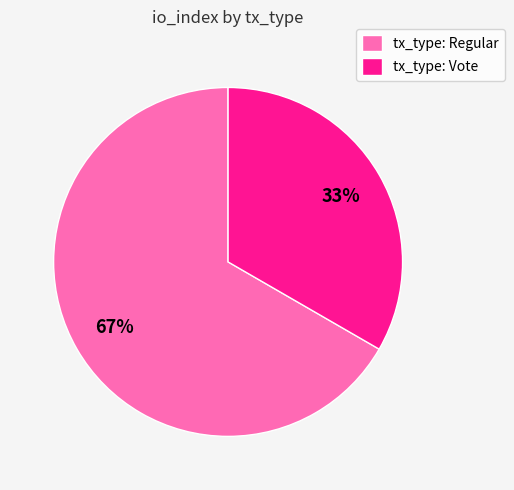

Is the sum of tx_type: Regular and tx_type: Vote greater than half?

Yes